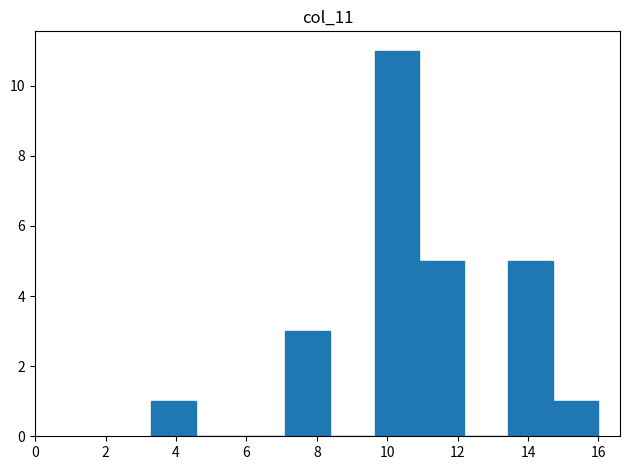

How tall is the bar that spans 9.6 to 11.0 on the x-axis? Neither the bar edges nor the heights are printed on the chart, so give them approximately, as read against the axes.

11